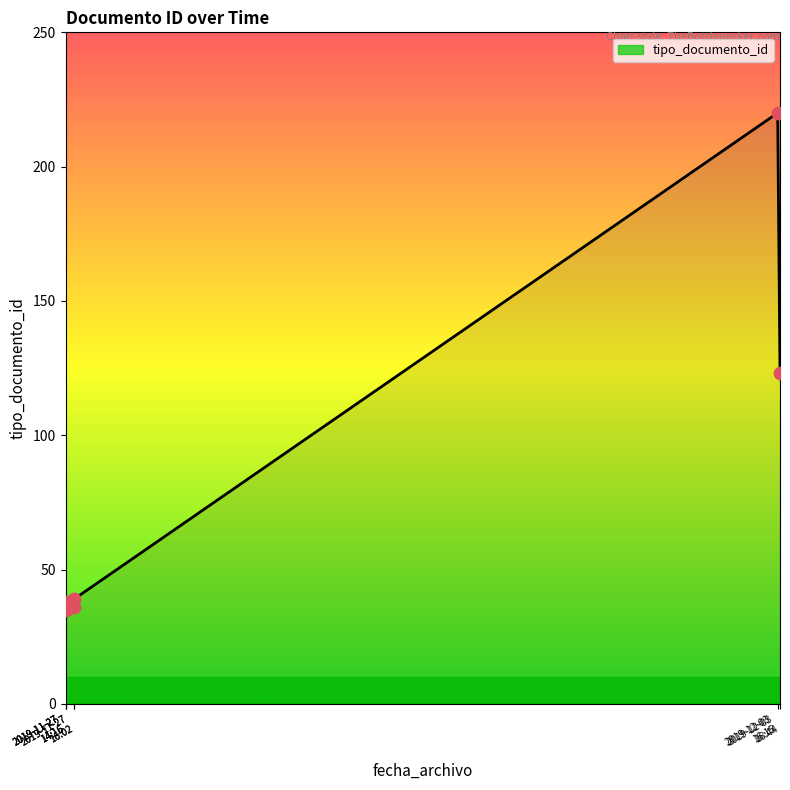

Approximately how many times larger is the value at 2019-11-27 14:16:18 compared to 2019-11-27 14:16:18?

1.1